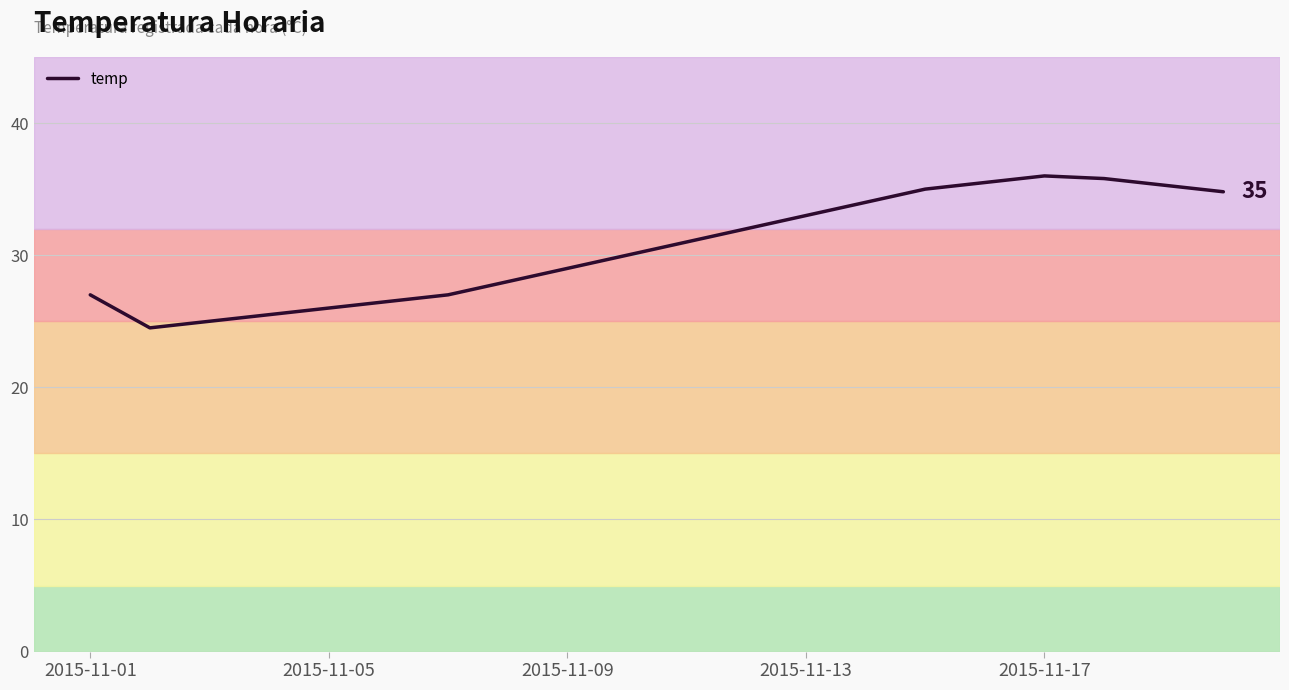

What is the maximum value shown in the chart?

36.0